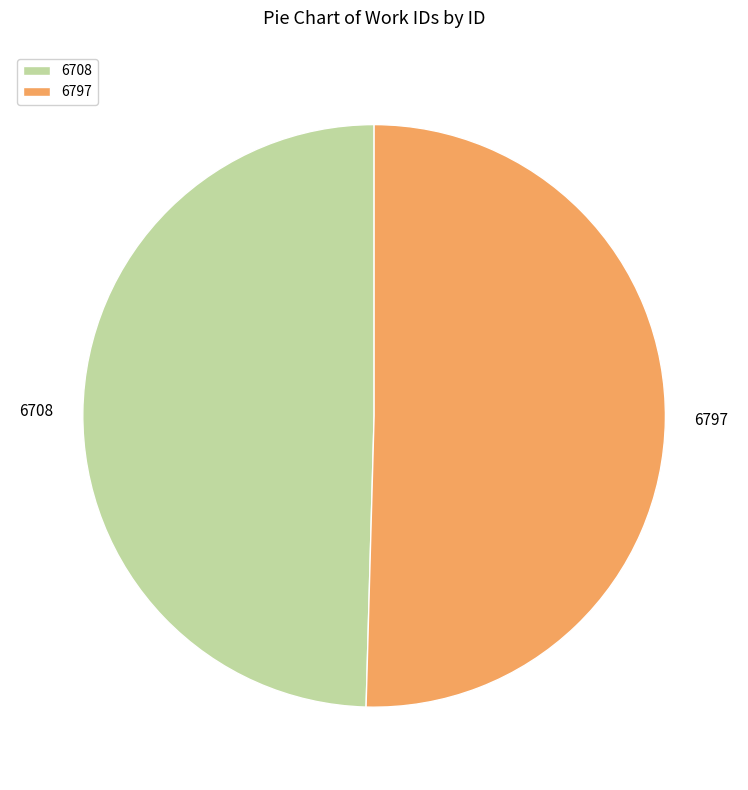

Rank the categories by value from highest to lowest.

6797, 6708